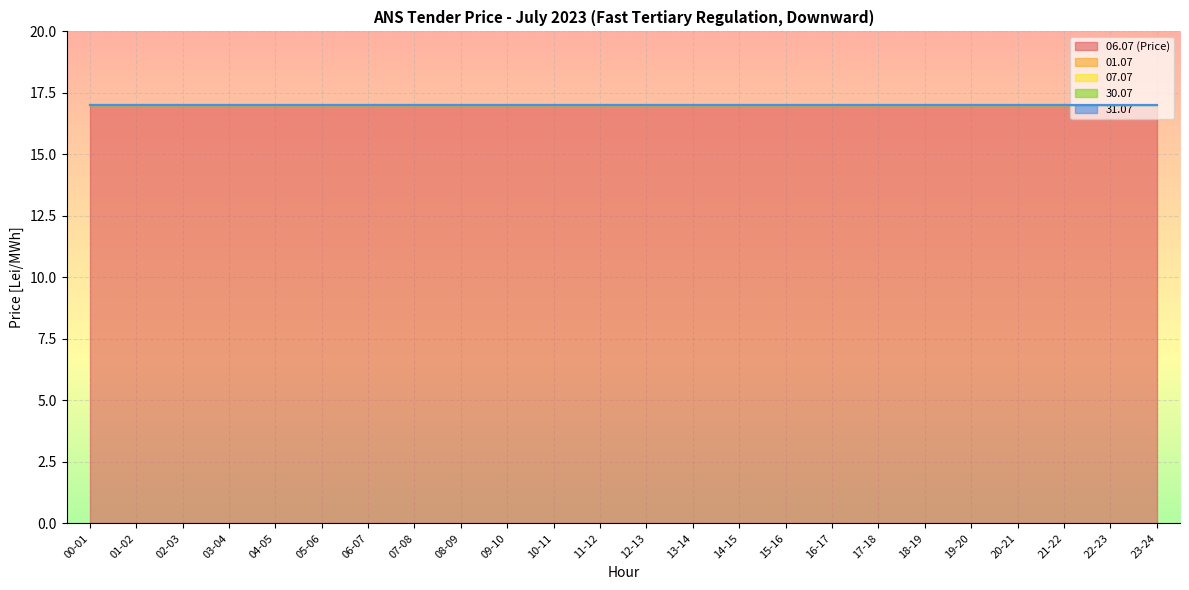

Reading left to right, list all the values displayed in this chart.

06.07 (Price): 00-01=17	01-02=17	02-03=17	03-04=17	04-05=17	05-06=17	06-07=17	07-08=17	08-09=17	09-10=17	10-11=17	11-12=17	12-13=17	13-14=17	14-15=17	15-16=17	16-17=17	17-18=17	18-19=17	19-20=17	20-21=17	21-22=17	22-23=17	23-24=17
01.07: 00-01=0	01-02=0	02-03=0	03-04=0	04-05=0	05-06=0	06-07=0	07-08=0	08-09=0	09-10=0	10-11=0	11-12=0	12-13=0	13-14=0	14-15=0	15-16=0	16-17=0	17-18=0	18-19=0	19-20=0	20-21=0	21-22=0	22-23=0	23-24=0
07.07: 00-01=0	01-02=0	02-03=0	03-04=0	04-05=0	05-06=0	06-07=0	07-08=0	08-09=0	09-10=0	10-11=0	11-12=0	12-13=0	13-14=0	14-15=0	15-16=0	16-17=0	17-18=0	18-19=0	19-20=0	20-21=0	21-22=0	22-23=0	23-24=0
30.07: 00-01=0	01-02=0	02-03=0	03-04=0	04-05=0	05-06=0	06-07=0	07-08=0	08-09=0	09-10=0	10-11=0	11-12=0	12-13=0	13-14=0	14-15=0	15-16=0	16-17=0	17-18=0	18-19=0	19-20=0	20-21=0	21-22=0	22-23=0	23-24=0
31.07: 00-01=0	01-02=0	02-03=0	03-04=0	04-05=0	05-06=0	06-07=0	07-08=0	08-09=0	09-10=0	10-11=0	11-12=0	12-13=0	13-14=0	14-15=0	15-16=0	16-17=0	17-18=0	18-19=0	19-20=0	20-21=0	21-22=0	22-23=0	23-24=0